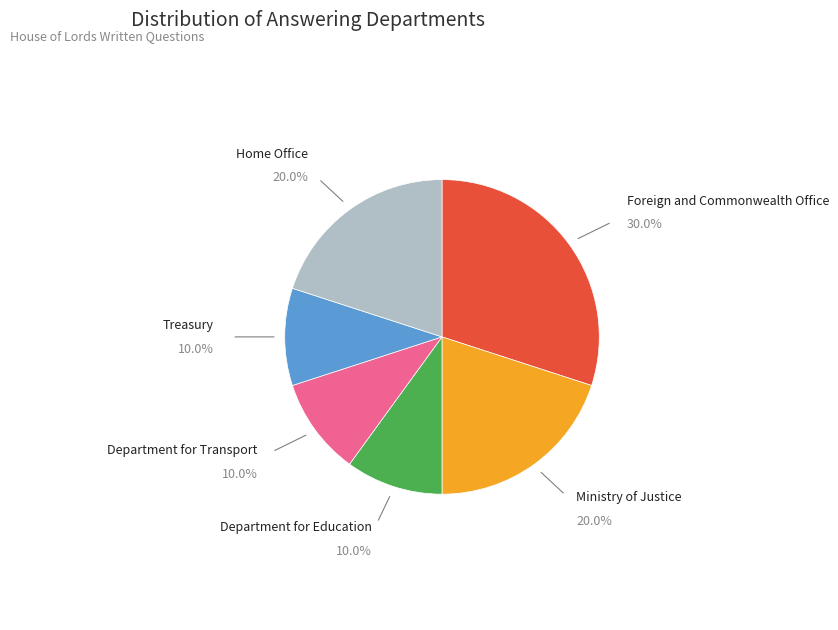

What is the largest slice in the pie chart?

Foreign and Commonwealth Office